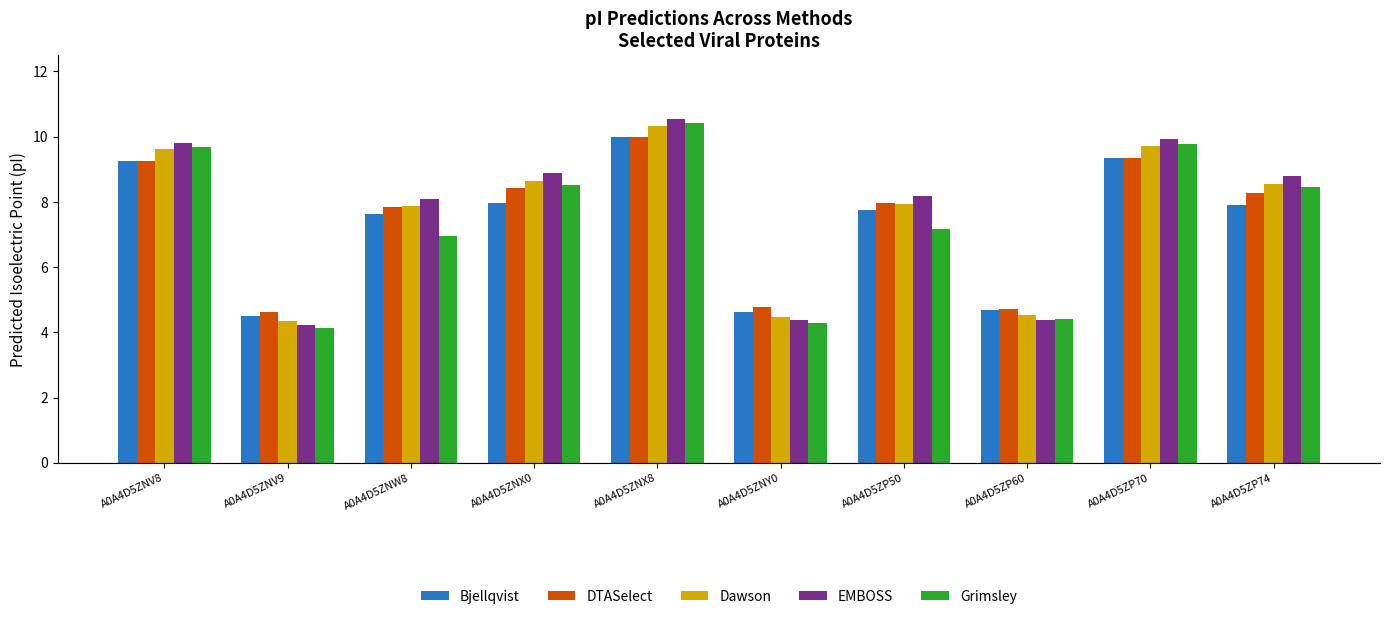

What is the total value across all series at A0A4D5ZP60?

22.7